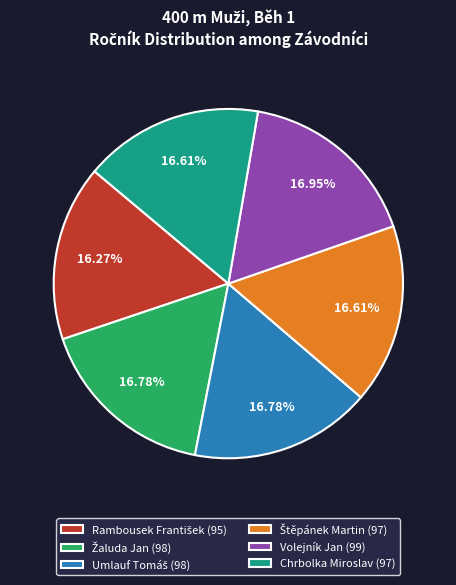

Is there a majority slice in this chart?

No